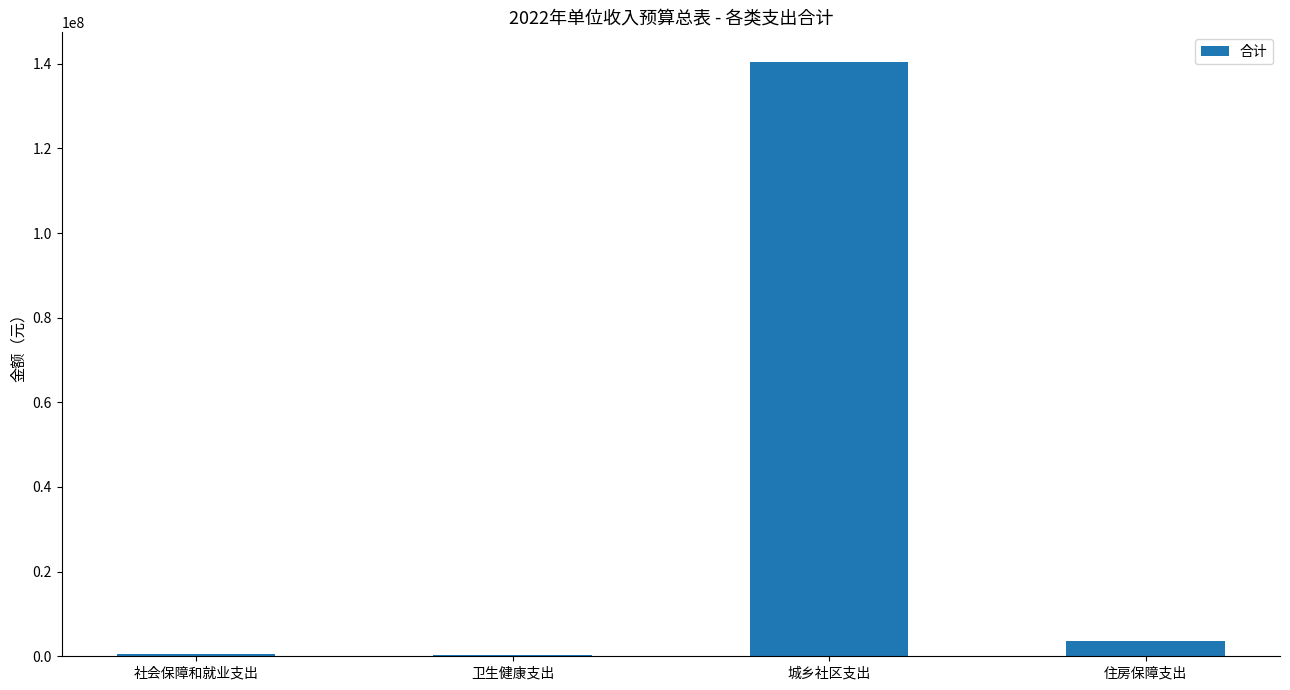

How many values exceed 3492371?

2